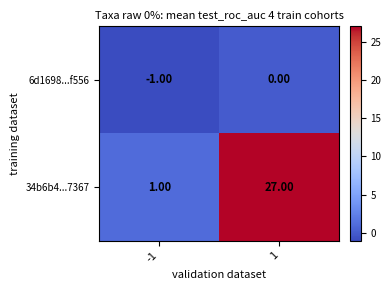

Rank the series at 1 from highest to lowest value.

34b6b4...7367, 6d1698...f556